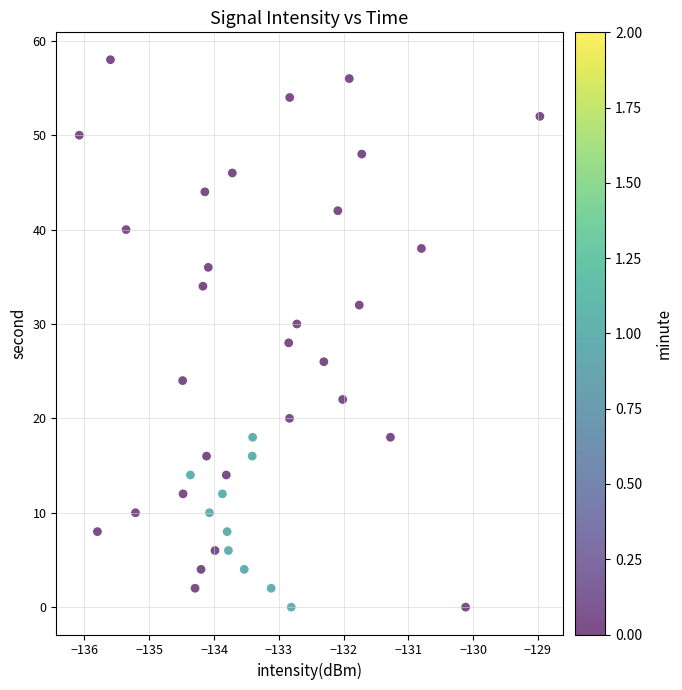

What is the range of Y values (max minus min)?

58